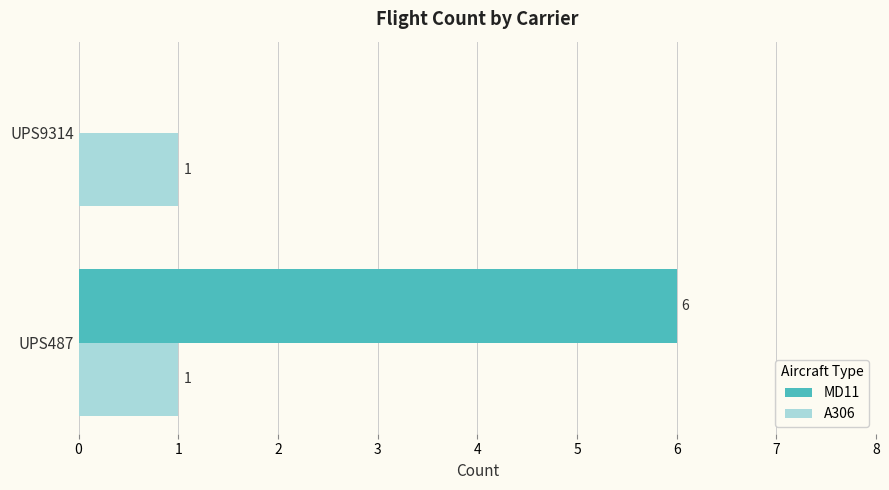

What is the sum of all MD11 values?

6